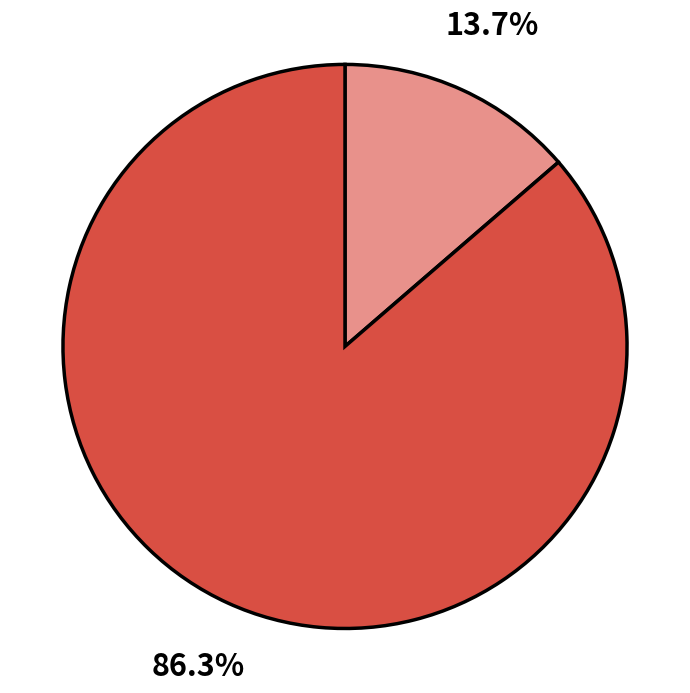

Is there a majority slice in this chart?

Yes